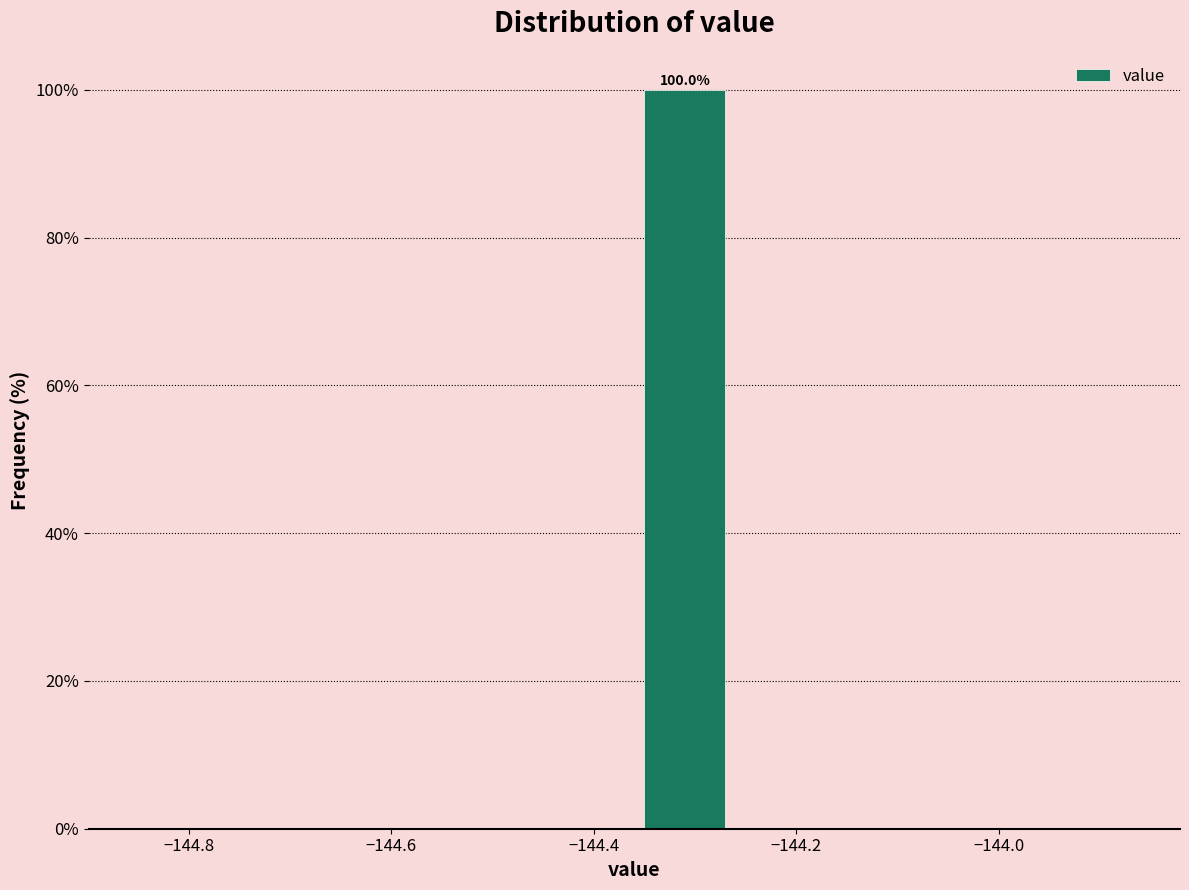

Which range on the x-axis has the tallest bar?

-144.36 to -144.26